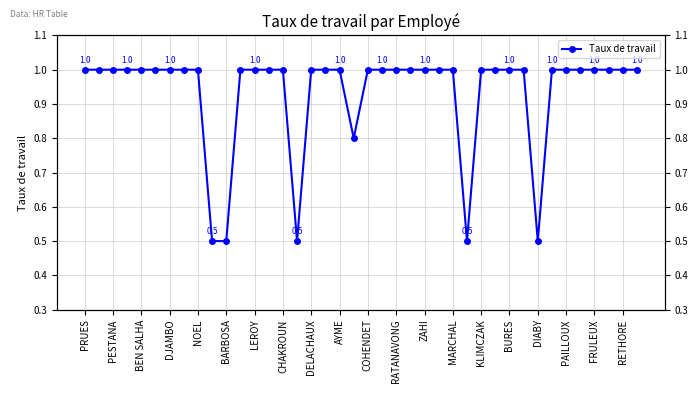

What is the ratio of the value at BURES to the value at MARCHAL?

1.0